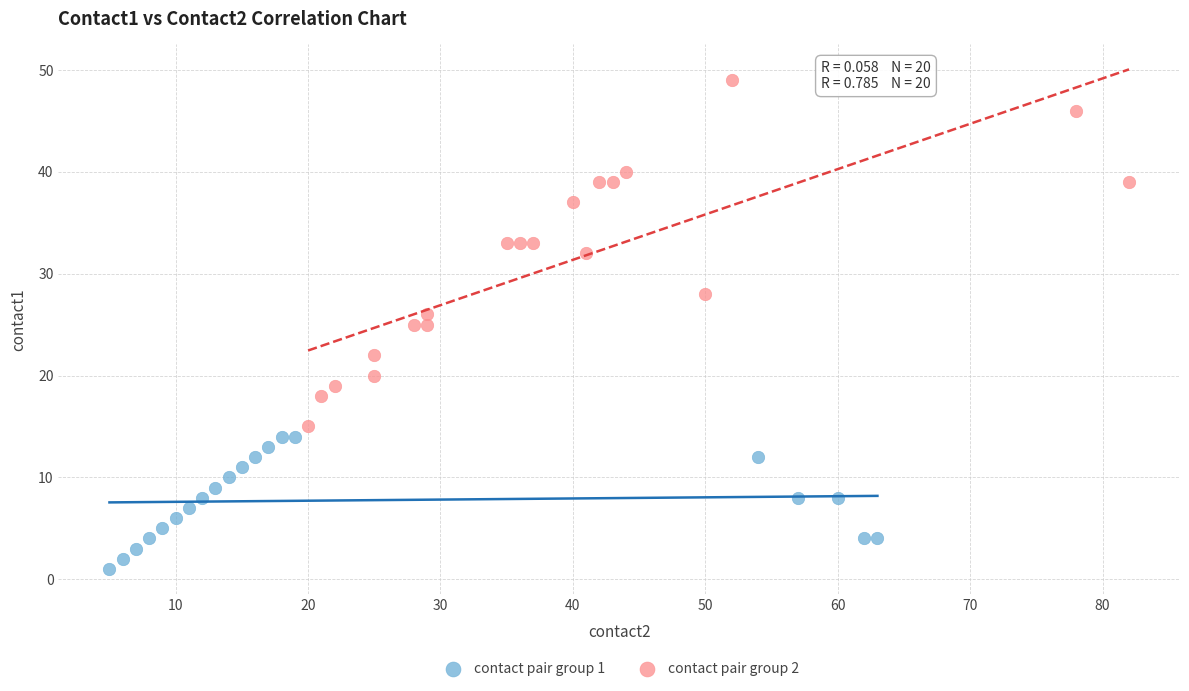

What are all the series names shown in the legend?

contact pair group 1, contact pair group 2